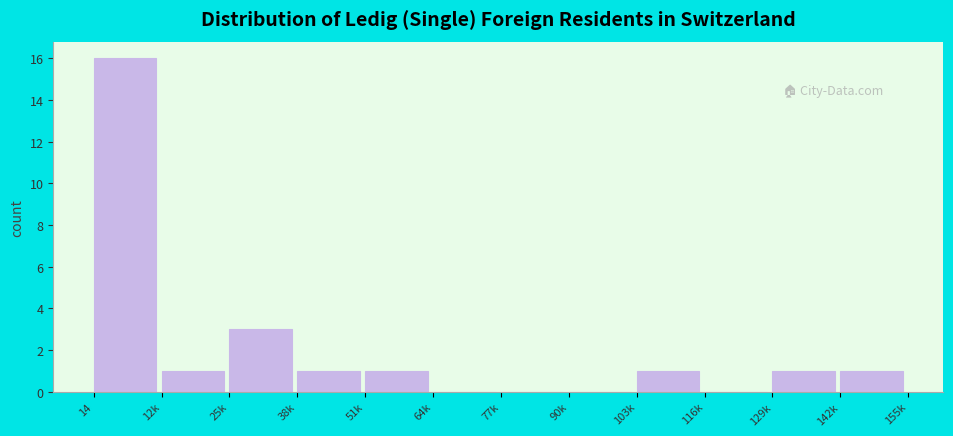

Reading left to right, extract all data points from this chart.

14=16	12k=1	25k=3	38k=1	51k=1	64k=0	77k=0	90k=0	103k=1	116k=0	129k=1	142k=1